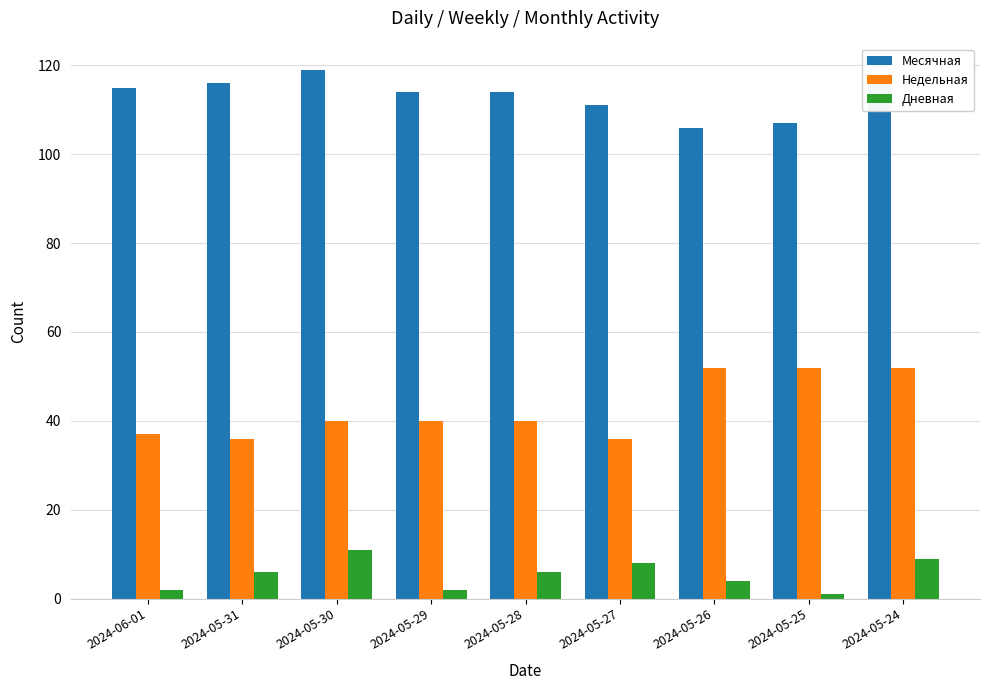

Reading left to right, extract all data points from this chart.

Месячная: 115	116	119	114	114	111	106	107	118
Недельная: 37	36	40	40	40	36	52	52	52
Дневная: 2	6	11	2	6	8	4	1	9